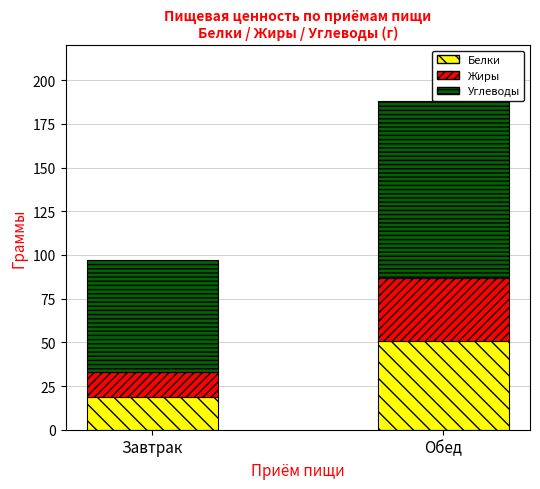

How many bars are there in total?

2